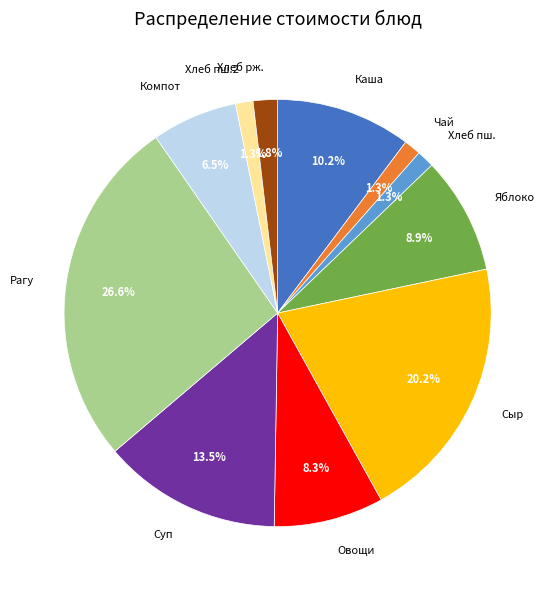

How many slices are in this pie chart?

11